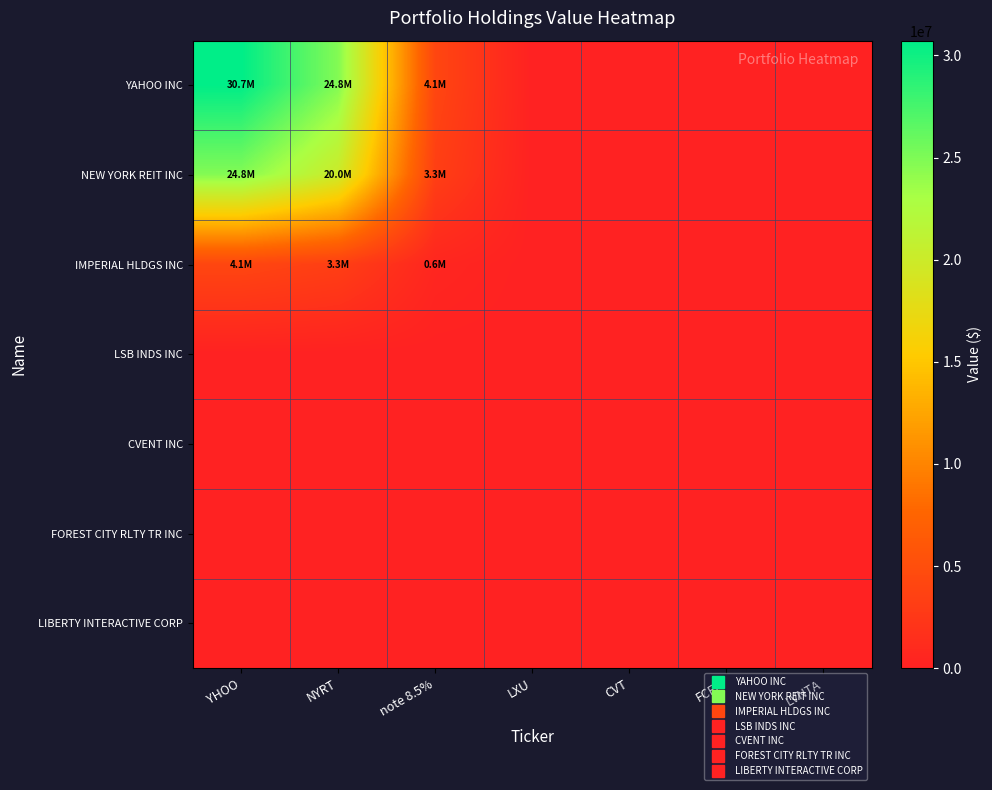

Which has a higher value, YHOO or NYRT?

YHOO